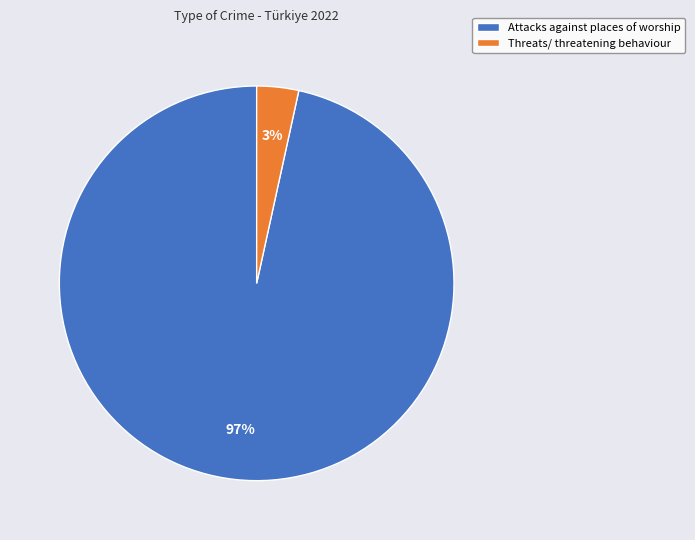

What is the largest slice in the pie chart?

Attacks against places of worship